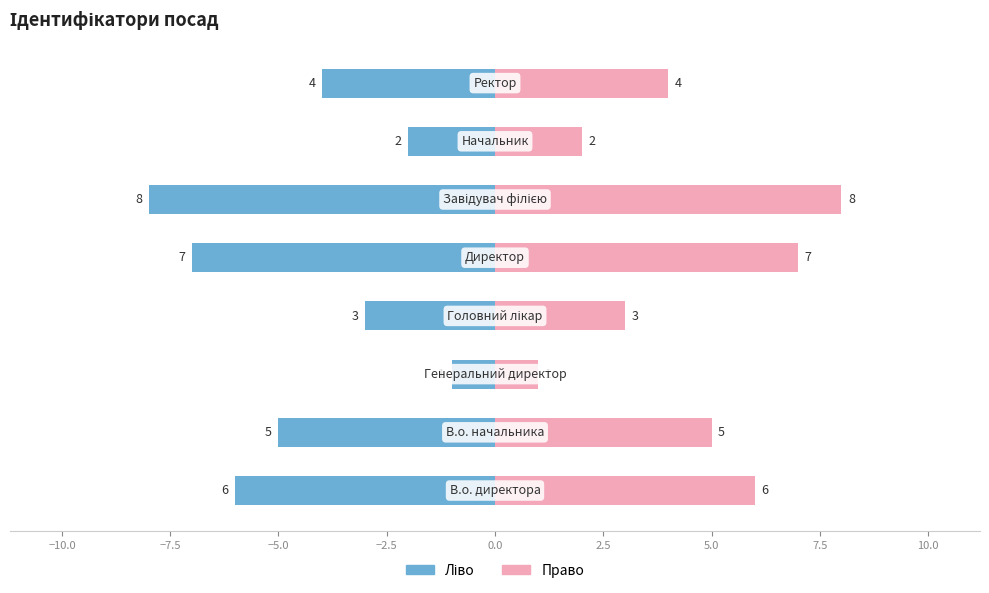

What is the average value of the Ідентифікатор (ліво) series?

-4